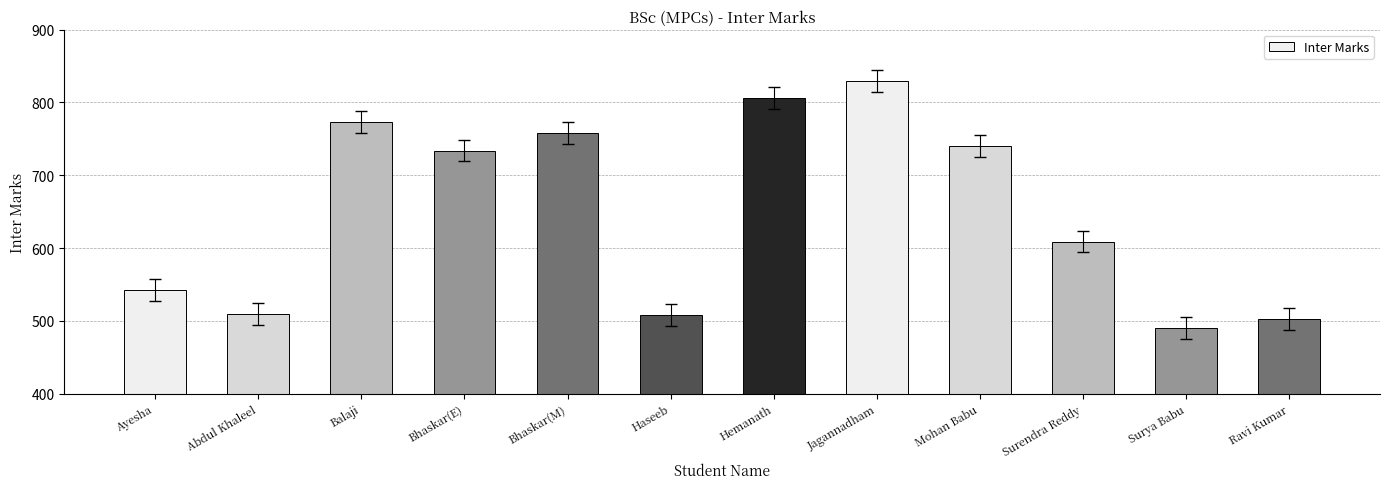

The value at Jagannadham is 303. True or false?

False